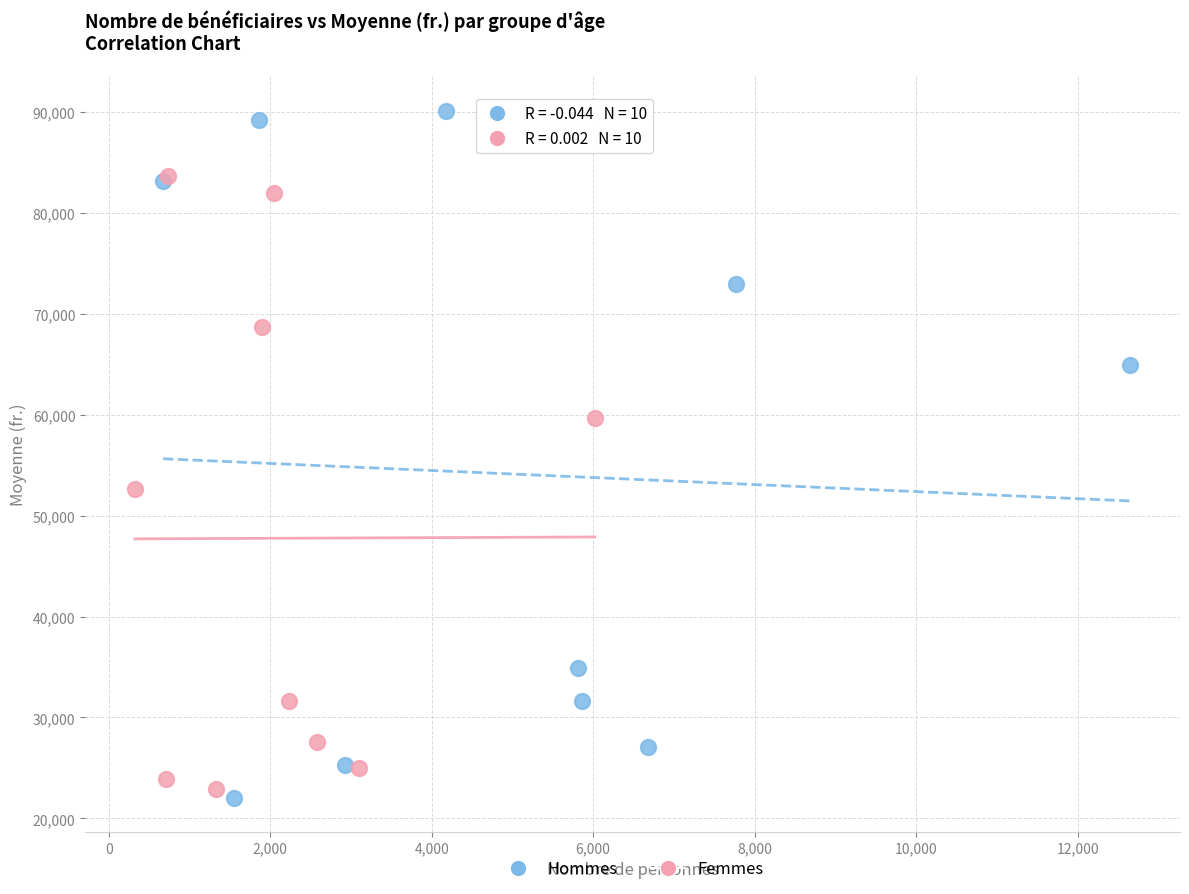

Which series reaches the maximum Y coordinate?

Hommes